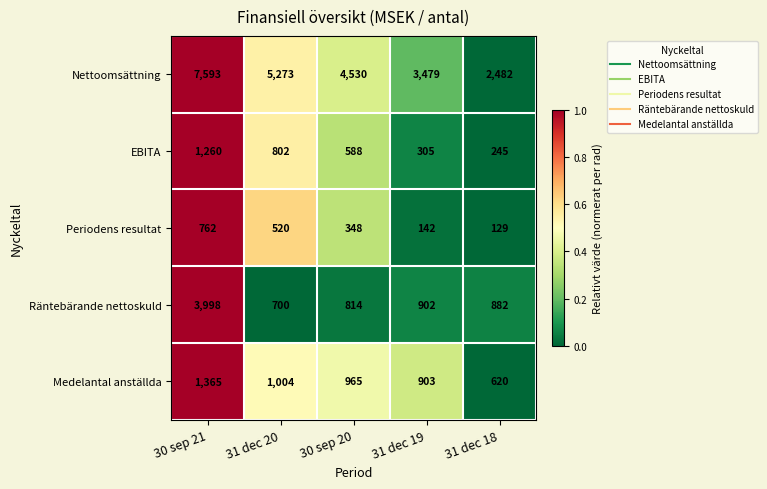

Reading right to left, what are all the values shown in this chart?

Nettoomsättning: 31 dec 18=2482	31 dec 19=3479	30 sep 20=4530	31 dec 20=5273	30 sep 21=7593
EBITA: 31 dec 18=245	31 dec 19=305	30 sep 20=588	31 dec 20=802	30 sep 21=1260
Periodens resultat: 31 dec 18=129	31 dec 19=142	30 sep 20=348	31 dec 20=520	30 sep 21=762
Räntebärande nettoskuld: 31 dec 18=882	31 dec 19=902	30 sep 20=814	31 dec 20=700	30 sep 21=3998
Medelantal anställda: 31 dec 18=620	31 dec 19=903	30 sep 20=965	31 dec 20=1004	30 sep 21=1365